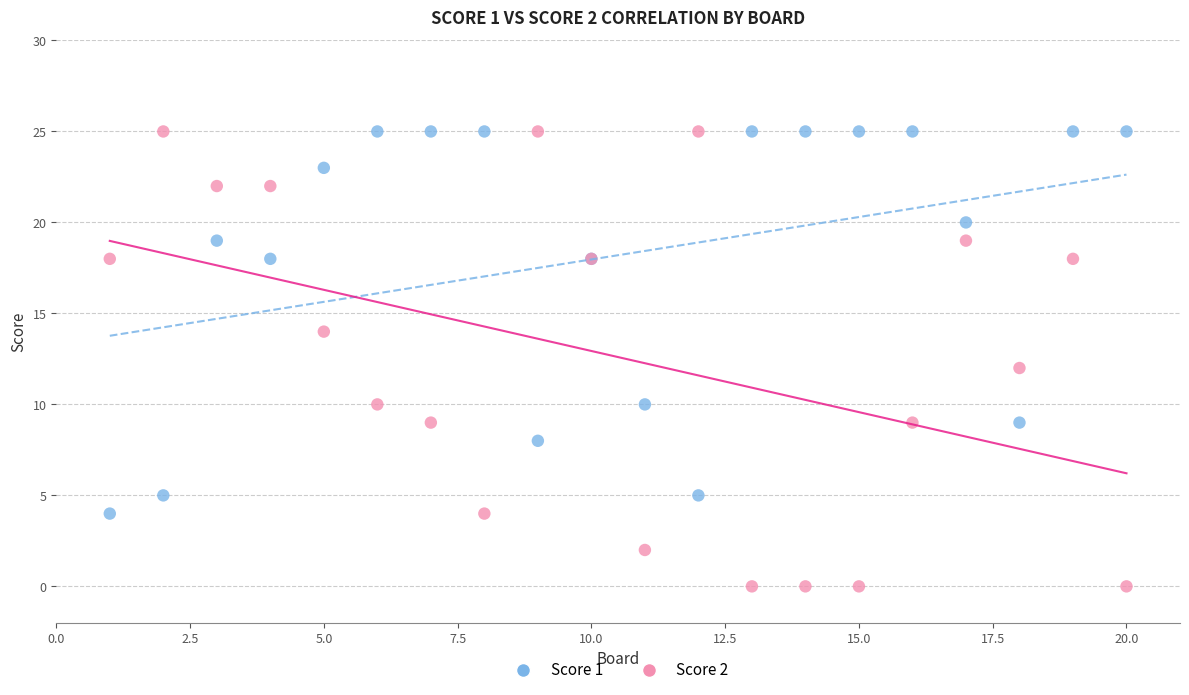

Which series has the widest spread of Y values?

Score 2